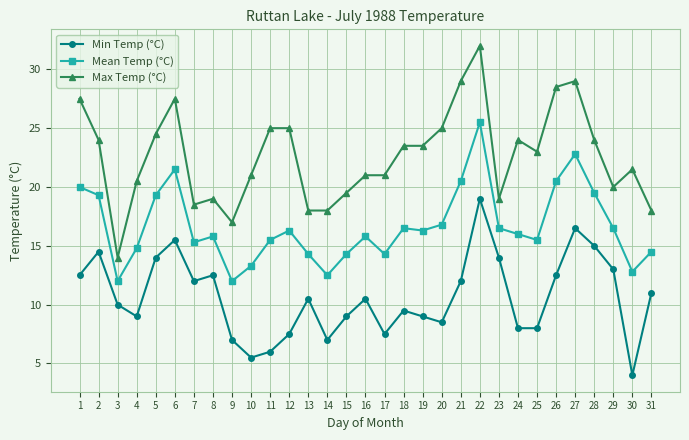

What is the sum of all Min Temp (°C) values?

330.5